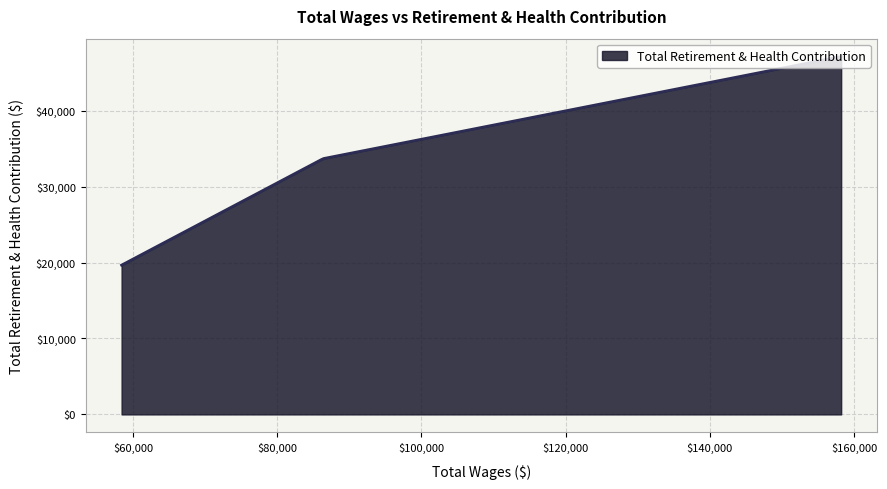

How many series are shown in this chart?

1